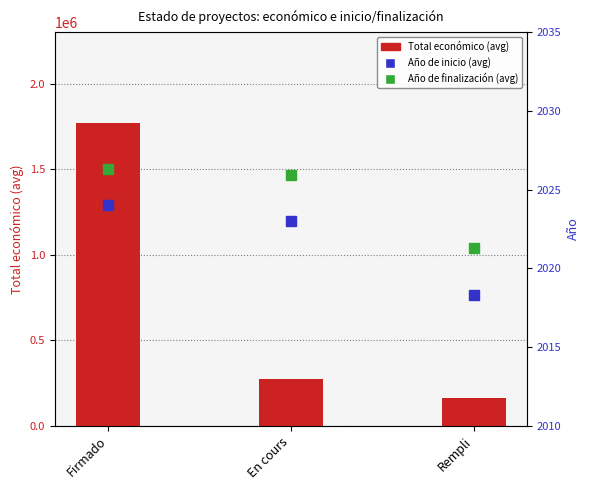

What position from the right is Rempli?

1